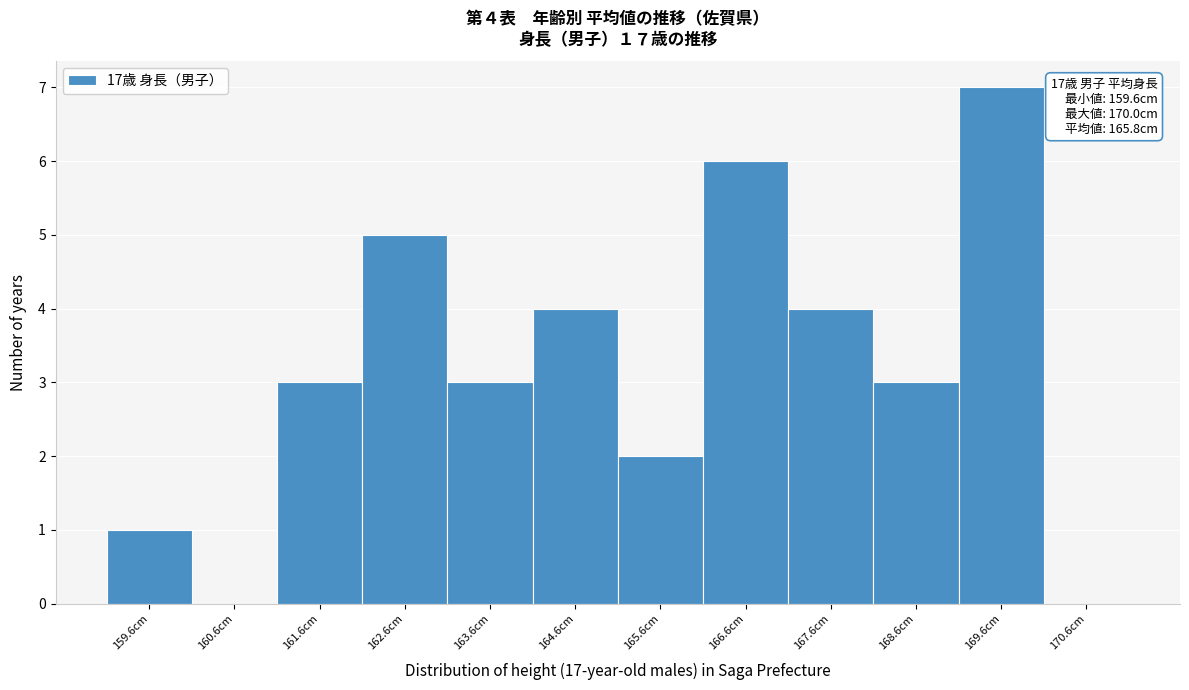

Over which range of the x-axis is the bar tallest?

169.1 to 170.1